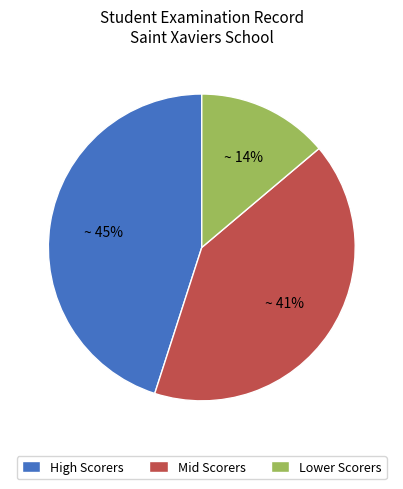

Count the number of slices in the pie.

3